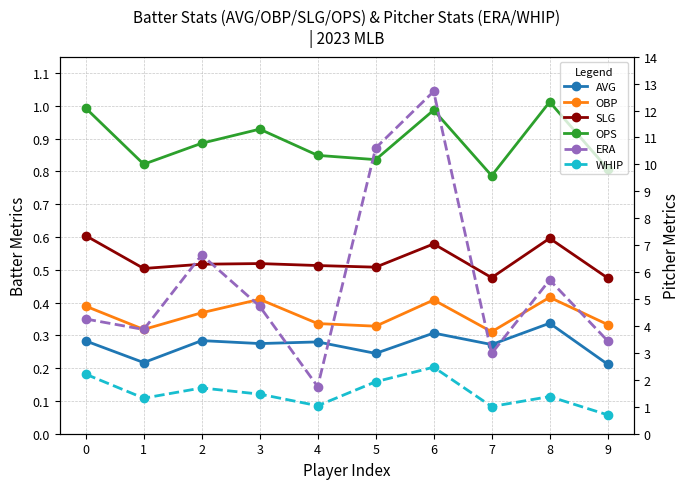

At which category is the sum across all series the highest?

6